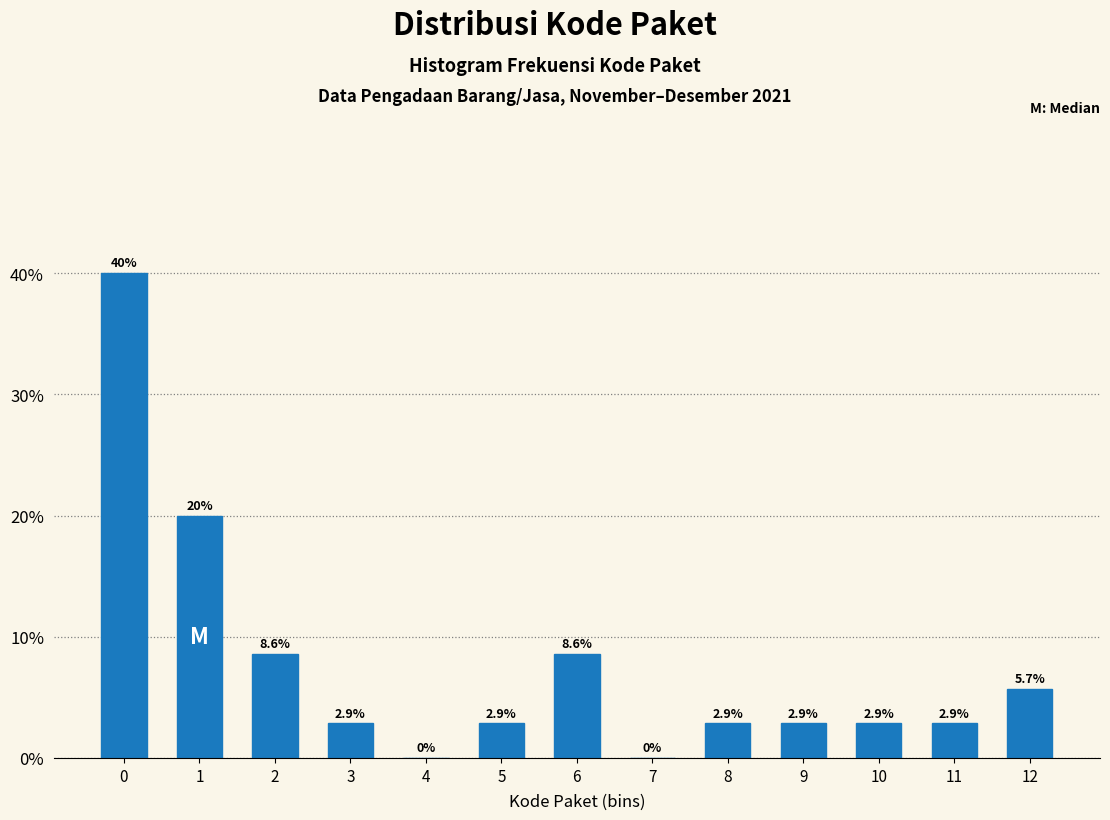

Reading left to right, what are all the values shown in this chart?

0=40.0	1=20.0	2=8.6	3=2.9	4=0.0	5=2.9	6=8.6	7=0.0	8=2.9	9=2.9	10=2.9	11=2.9	12=5.7